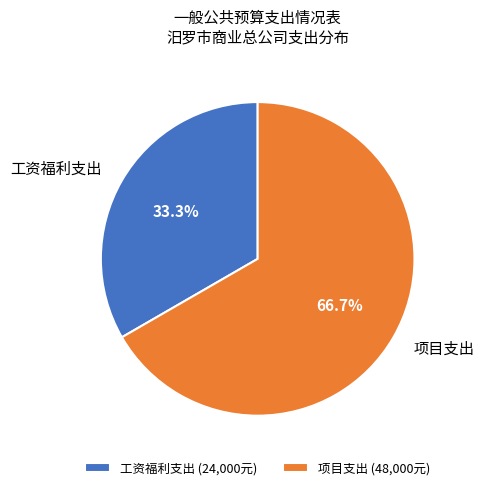

What is the ratio of the value at 项目支出 to the value at 工资福利支出?

2.0